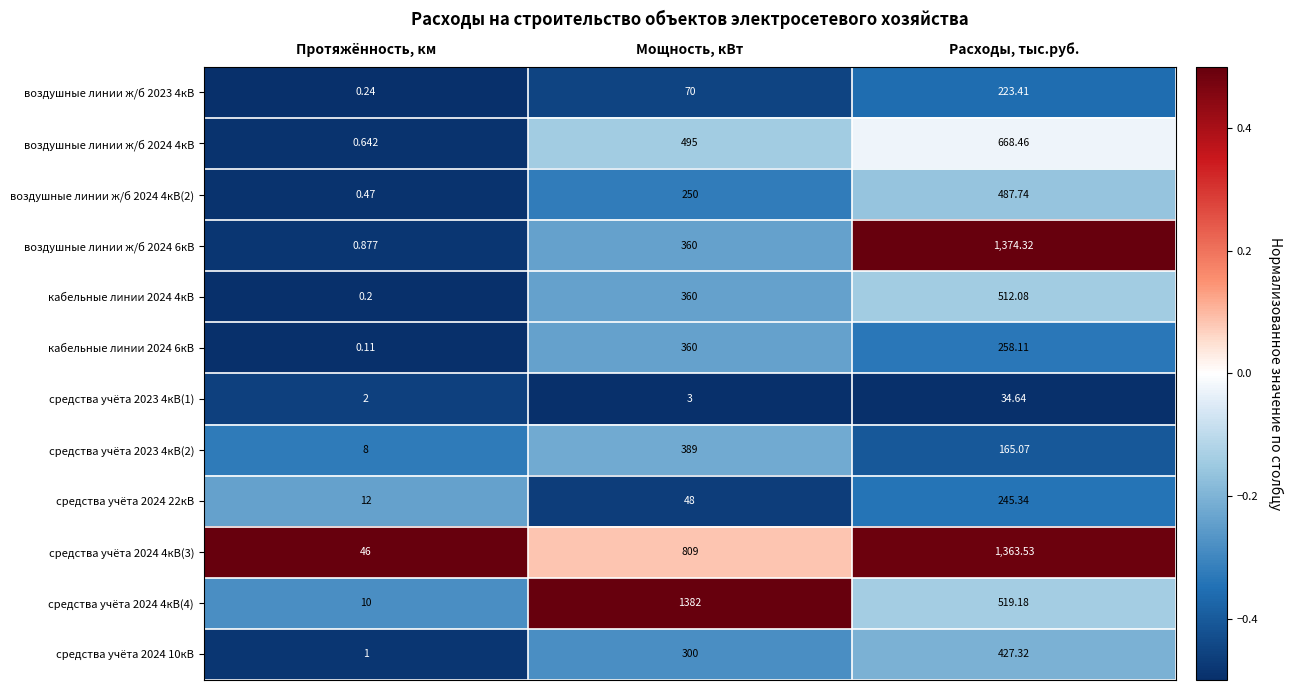

At which category is the sum across all series the highest?

Расходы, тыс.руб.